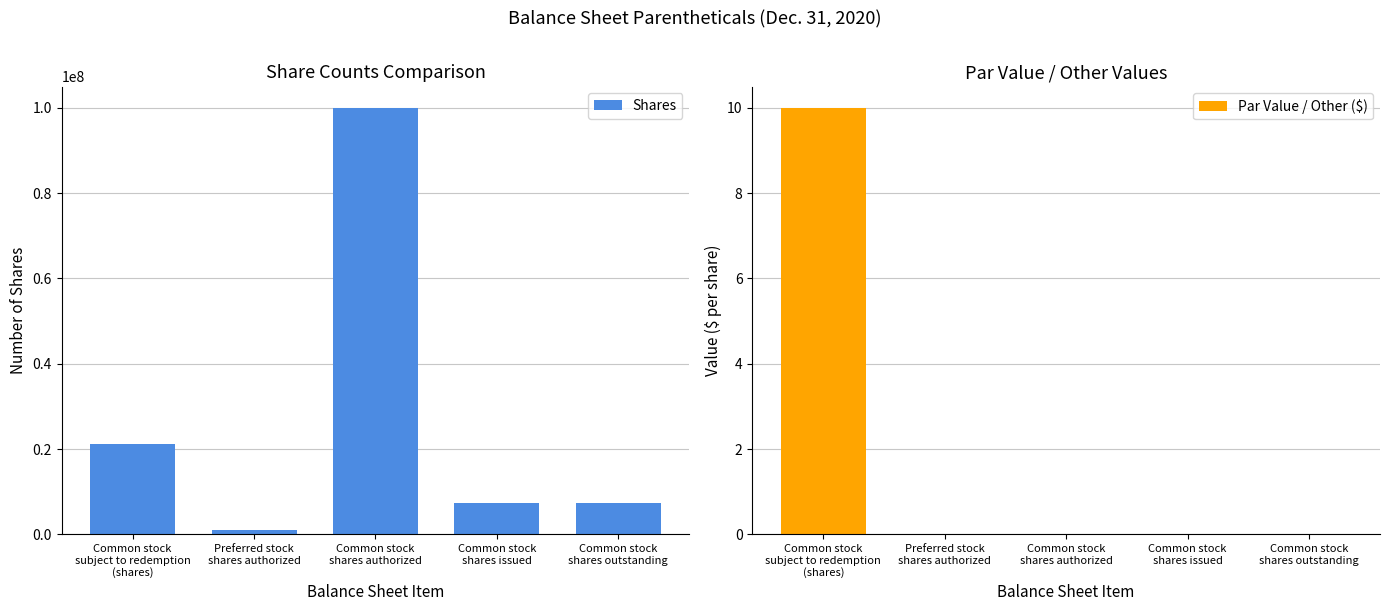

Are the bars grouped side by side (vs. stacked)?

Yes